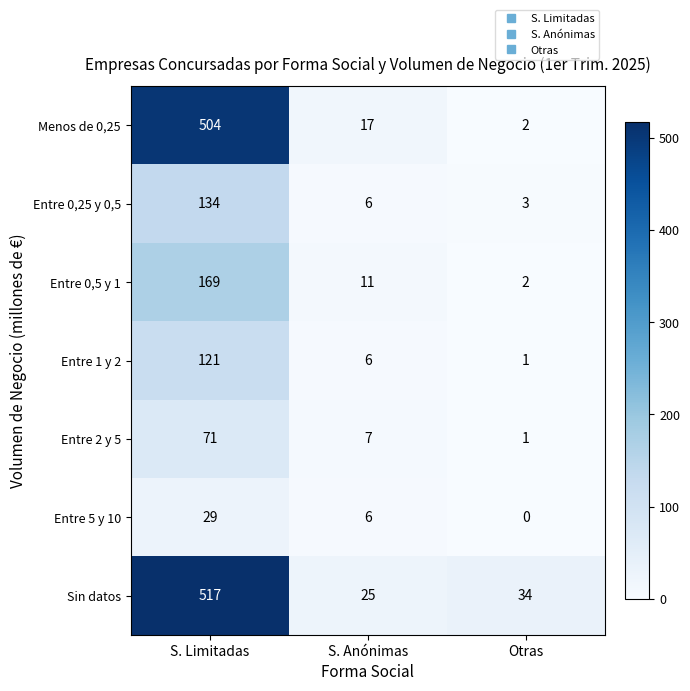

At S. Limitadas, list the series in order from smallest to largest.

Entre 5 y 10, Entre 2 y 5, Entre 1 y 2, Entre 0,25 y 0,5, Entre 0,5 y 1, Menos de 0,25, Sin datos